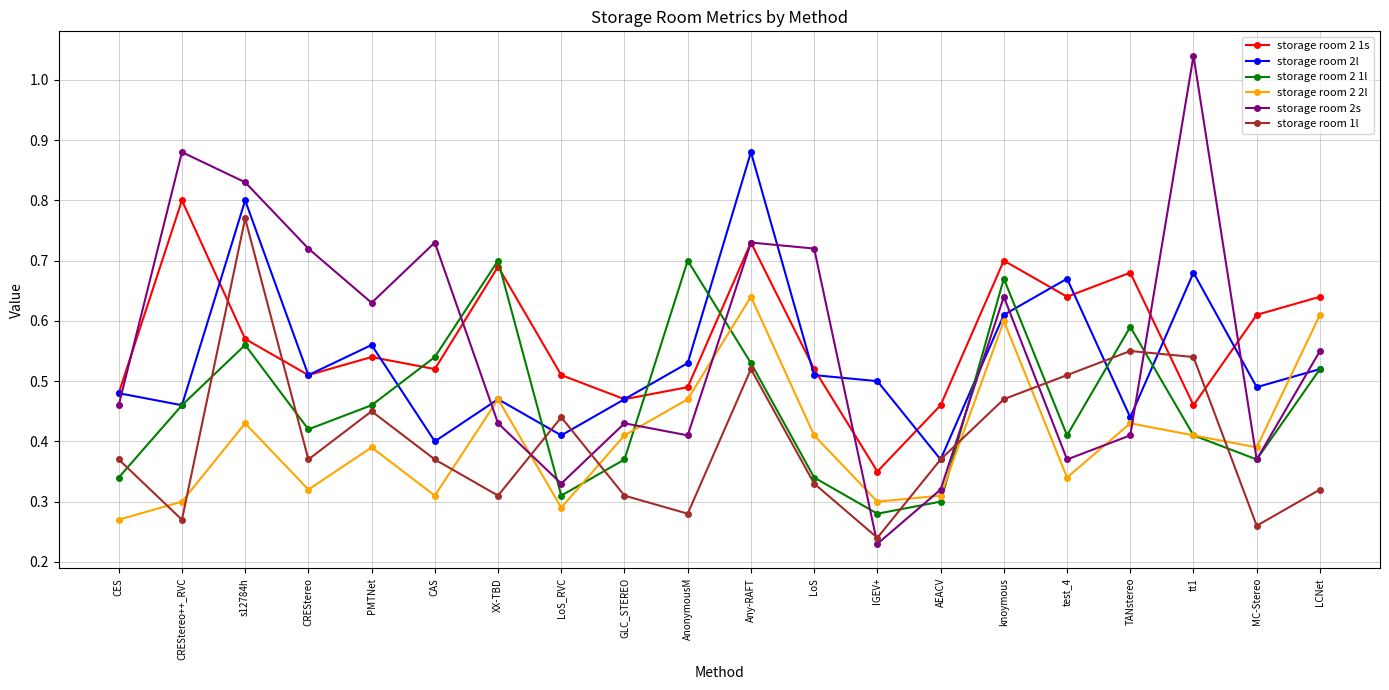

Which series ends up on top after the final intersection of storage room 1l and storage room 2 1l?

storage room 2 1l